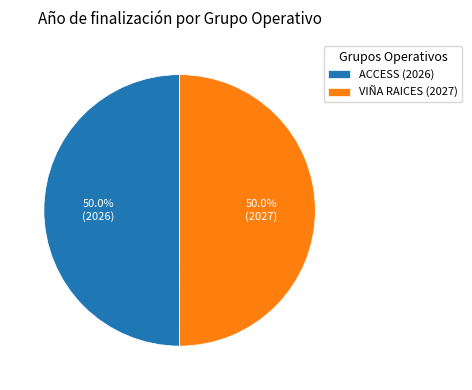

Approximately how many times larger is the value at VIÑA RAICES (2027) compared to ACCESS (2026)?

1.0